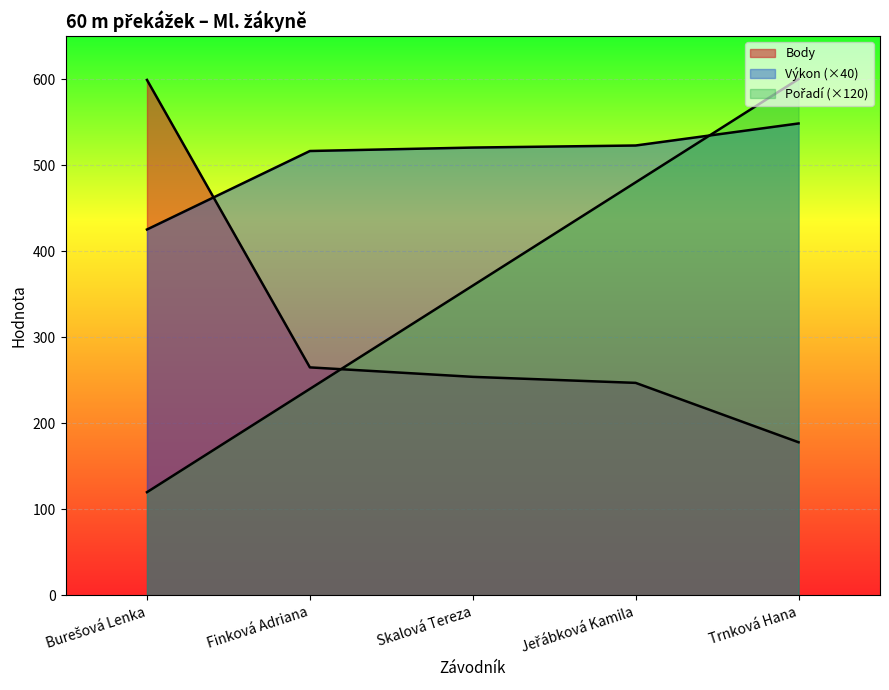

What is the sum of all Body values?

1543.0